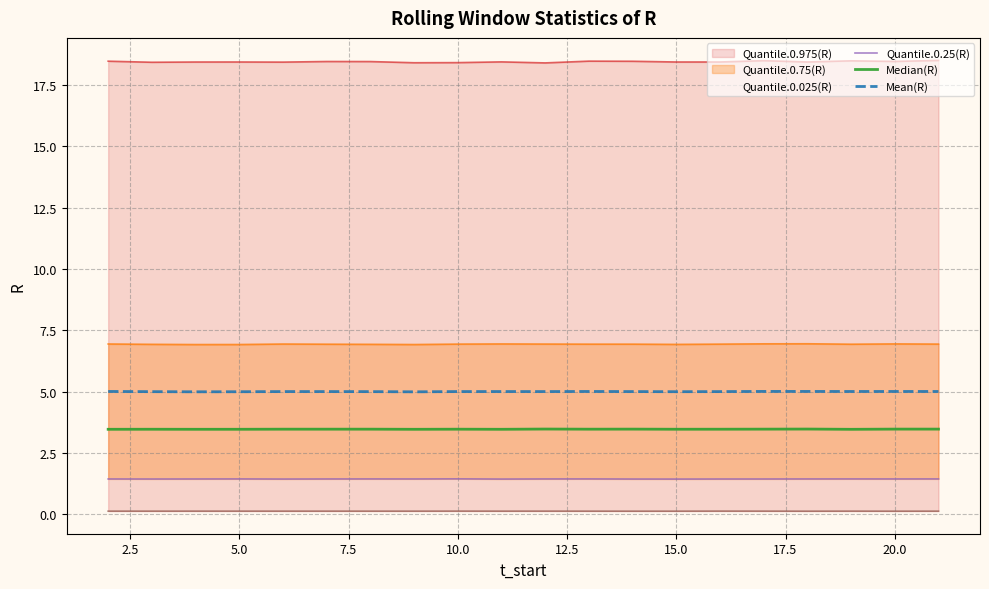

True or false: Quantile.0.25(R) and Median(R) intersect in this chart.

False